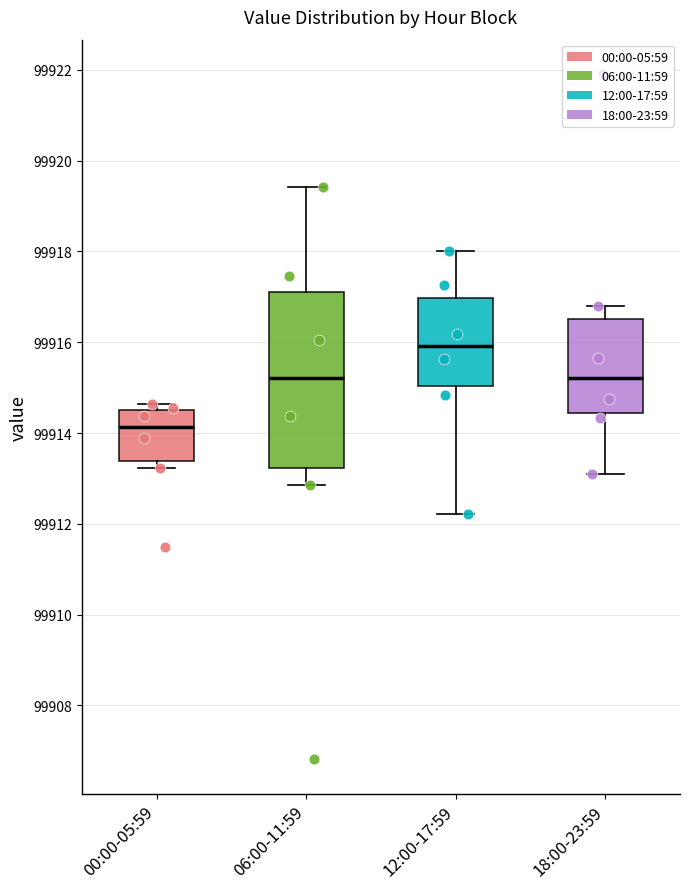

Where is the upper edge of the box for 00:00-05:59 on the y-axis? The values are not printed on the chart, so give them approximately, as read against the axis.

99914.6